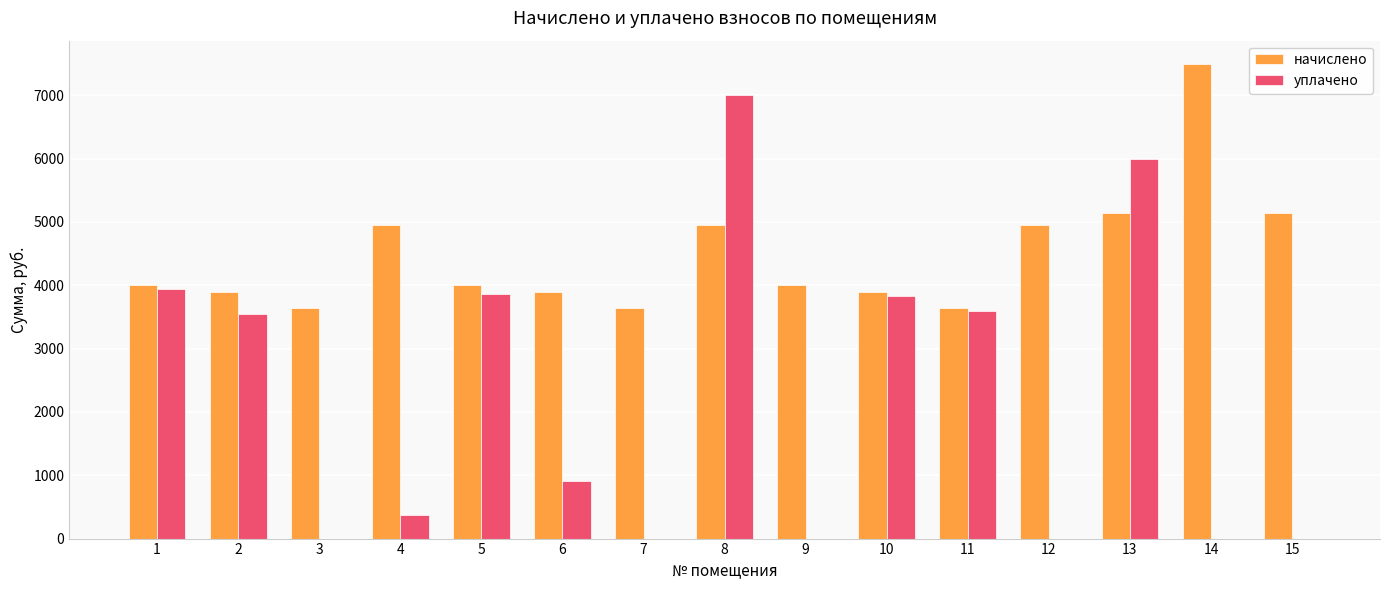

How many distinct data groups are displayed?

2